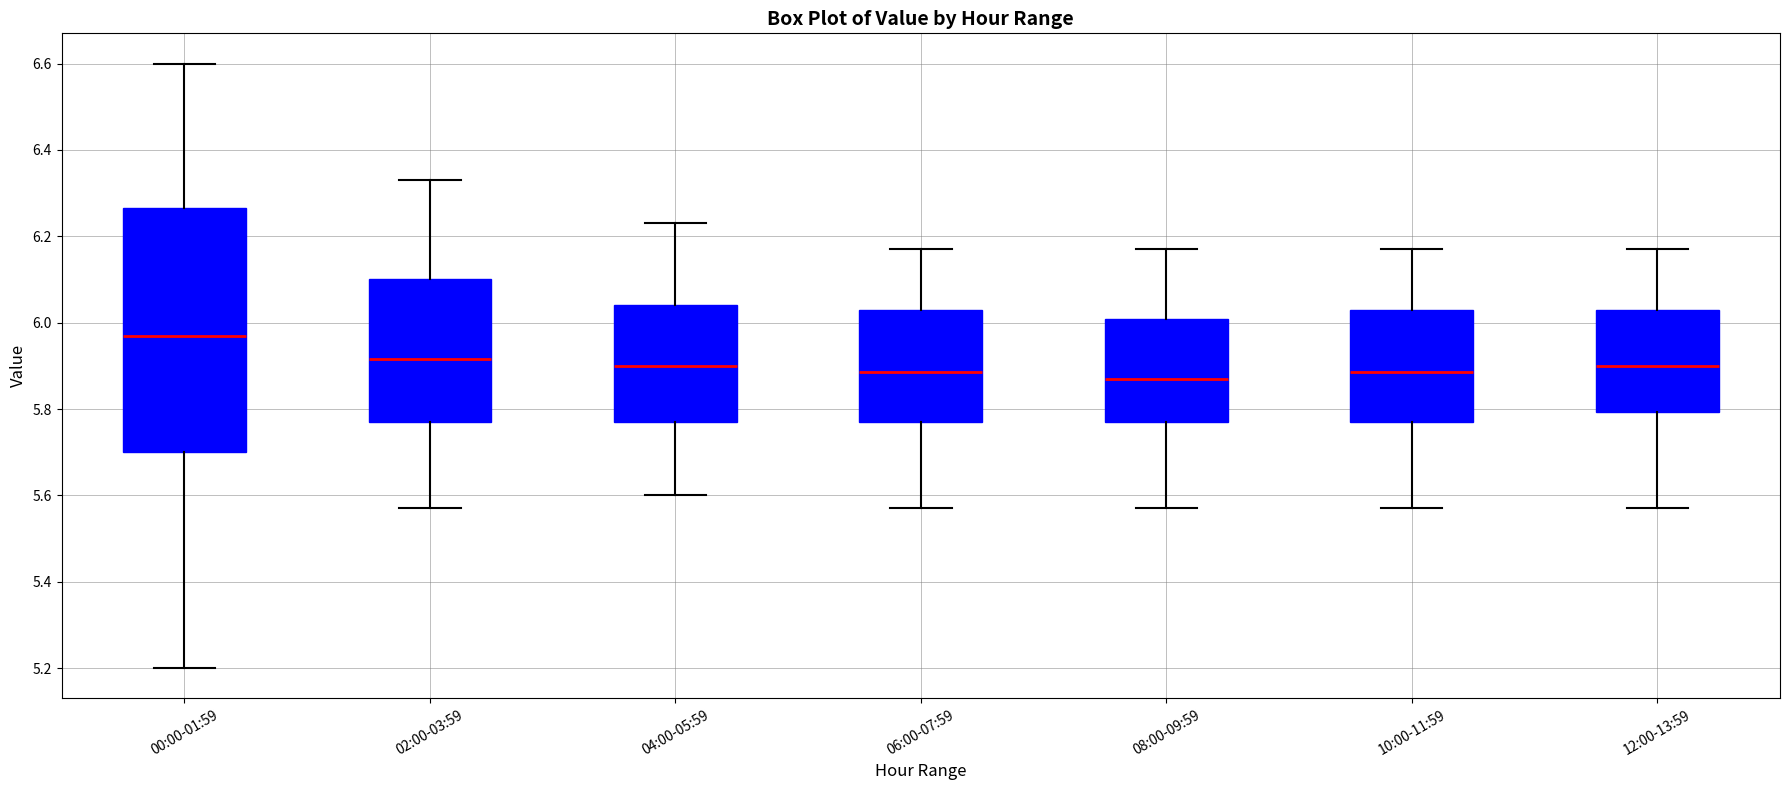

Reading left to right, read every box against the y-axis: the position of its median line, the range the box covers, and the ends of its whiskers. The values are not printed on the chart, so give them approximately, as read against the axis.

00:00-01:59: median 5.98, box 5.70 to 6.26, whiskers 5.20 to 6.60
02:00-03:59: median 5.92, box 5.78 to 6.10, whiskers 5.58 to 6.34
04:00-05:59: median 5.90, box 5.78 to 6.04, whiskers 5.60 to 6.24
06:00-07:59: median 5.88, box 5.78 to 6.04, whiskers 5.58 to 6.18
08:00-09:59: median 5.88, box 5.78 to 6.00, whiskers 5.58 to 6.18
10:00-11:59: median 5.88, box 5.78 to 6.04, whiskers 5.58 to 6.18
12:00-13:59: median 5.90, box 5.80 to 6.04, whiskers 5.58 to 6.18